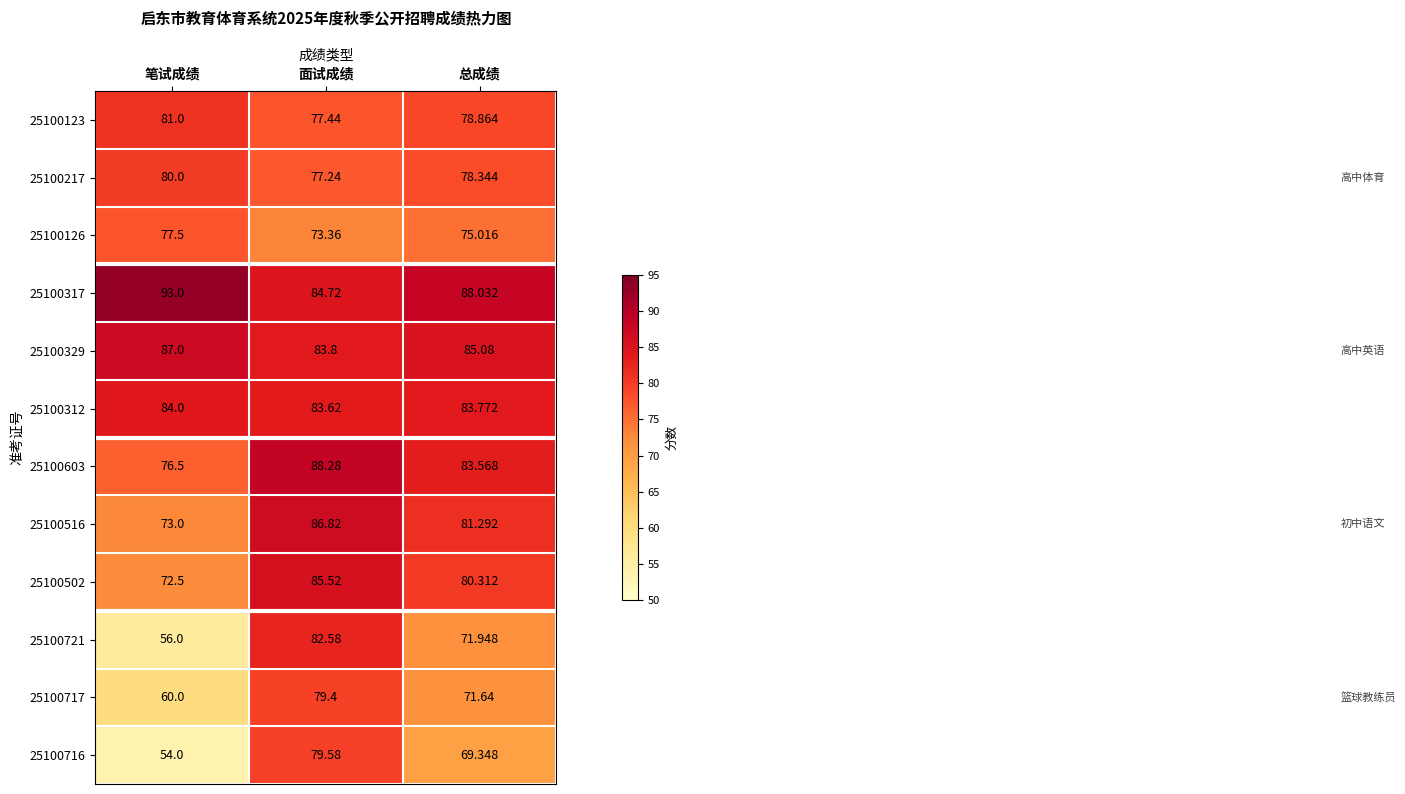

Which label corresponds to the smallest value in the chart?

笔试成绩